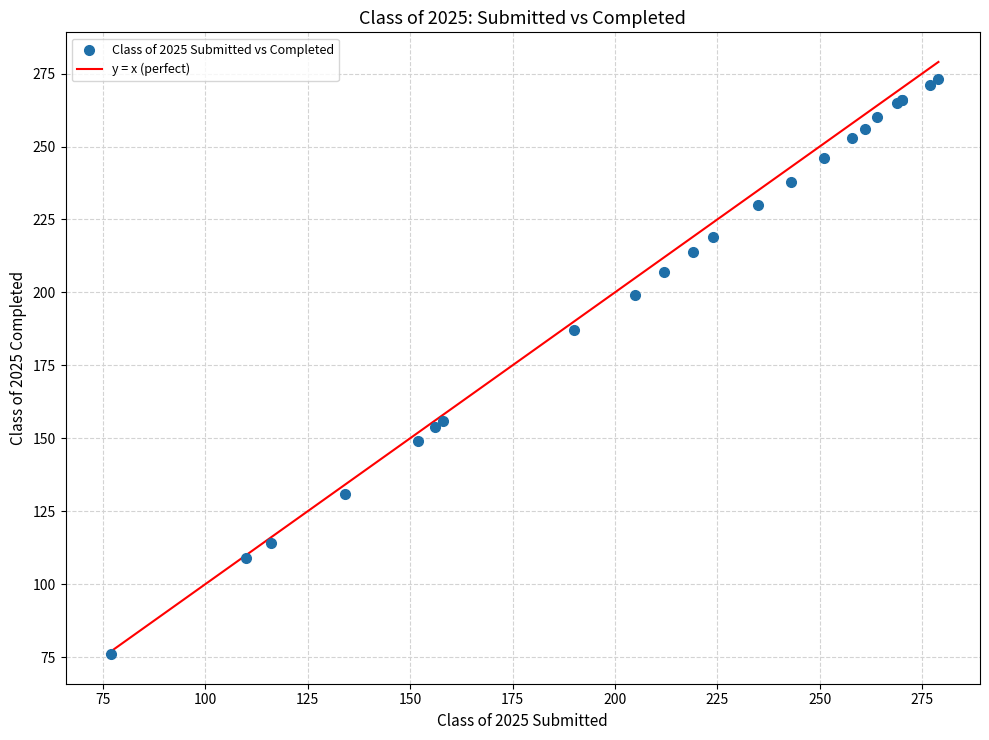

What Y value in the scatter plot is closest to 174?

187